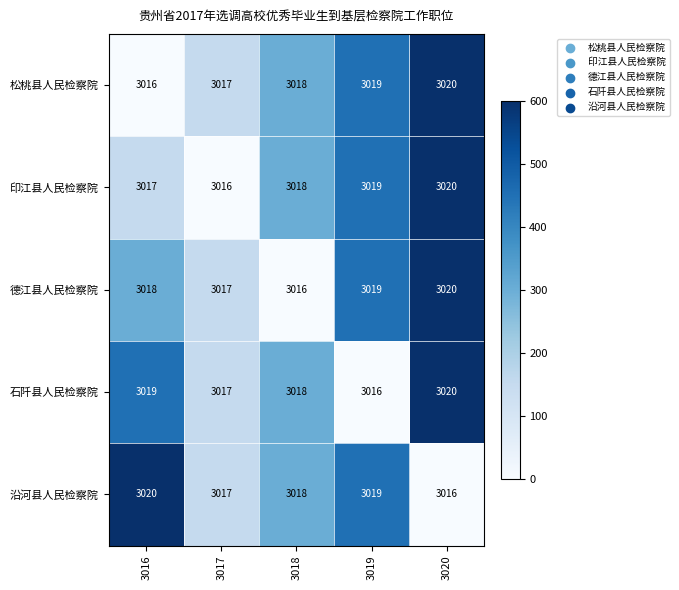

At how many categories does at least one series exceed 3016?

5